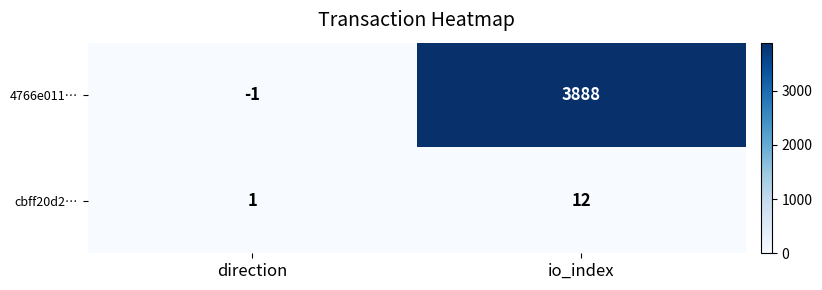

At io_index, list the series in order from smallest to largest.

cbff20d2…, 4766e011…